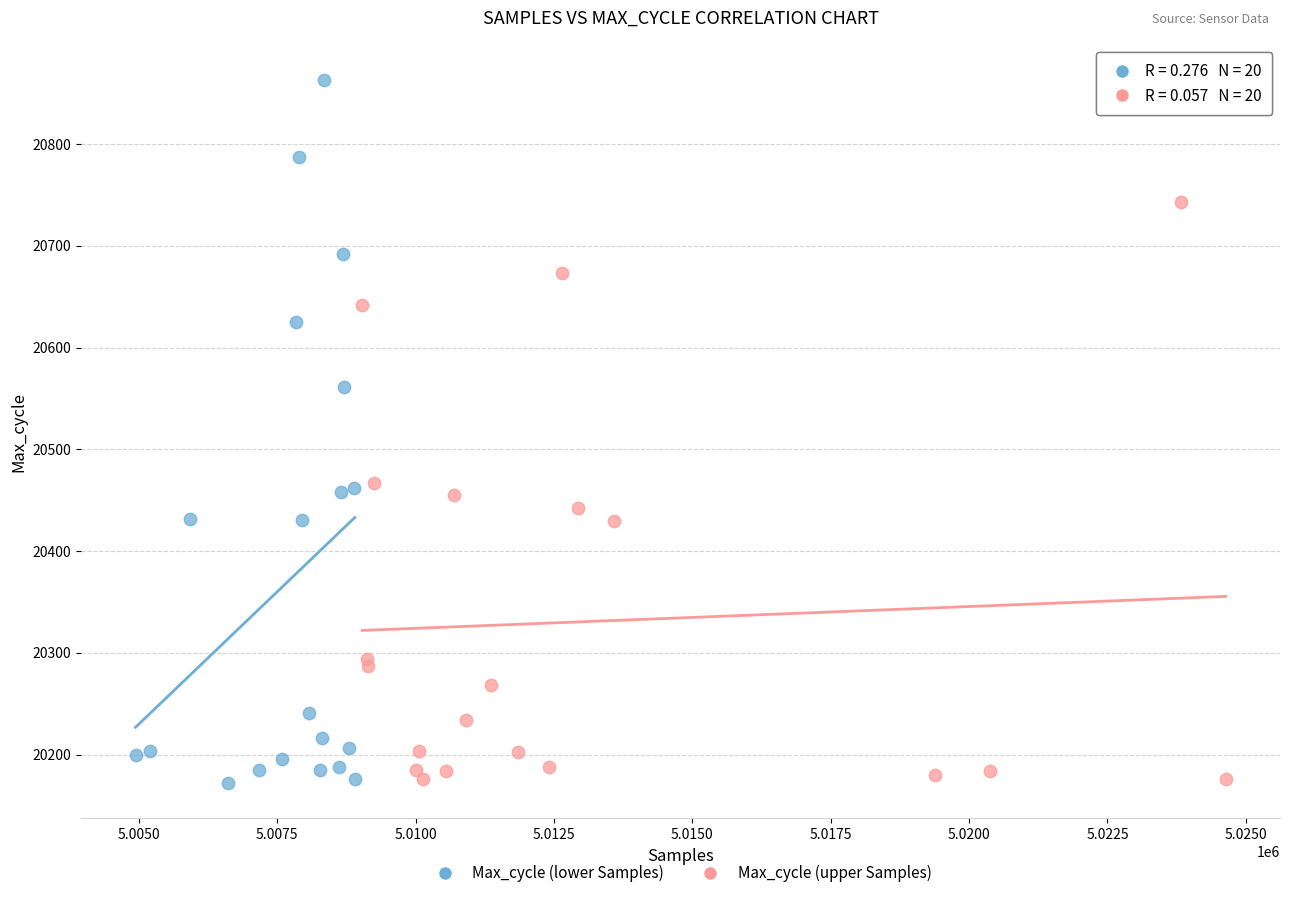

What are all the series names shown in the legend?

Max_cycle (lower Samples), Max_cycle (upper Samples)